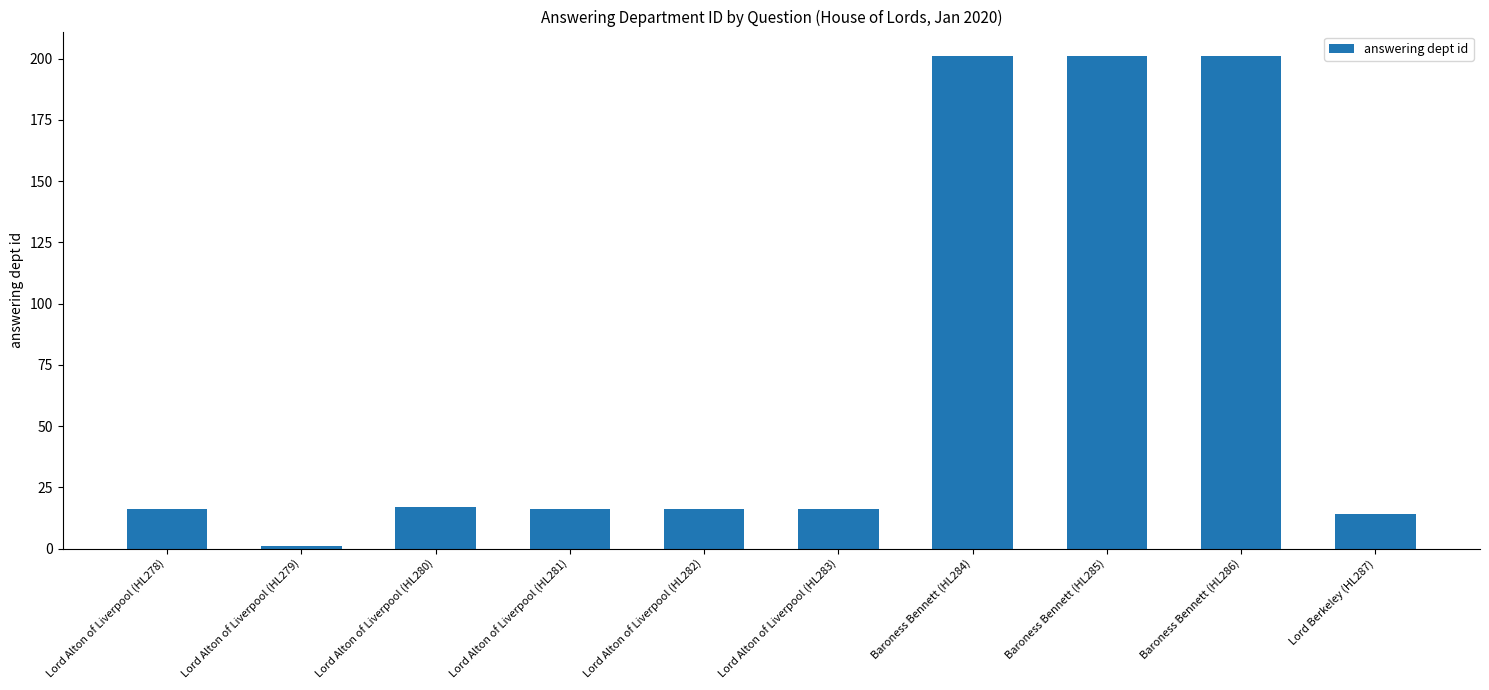

Count the number of data series in this chart.

1